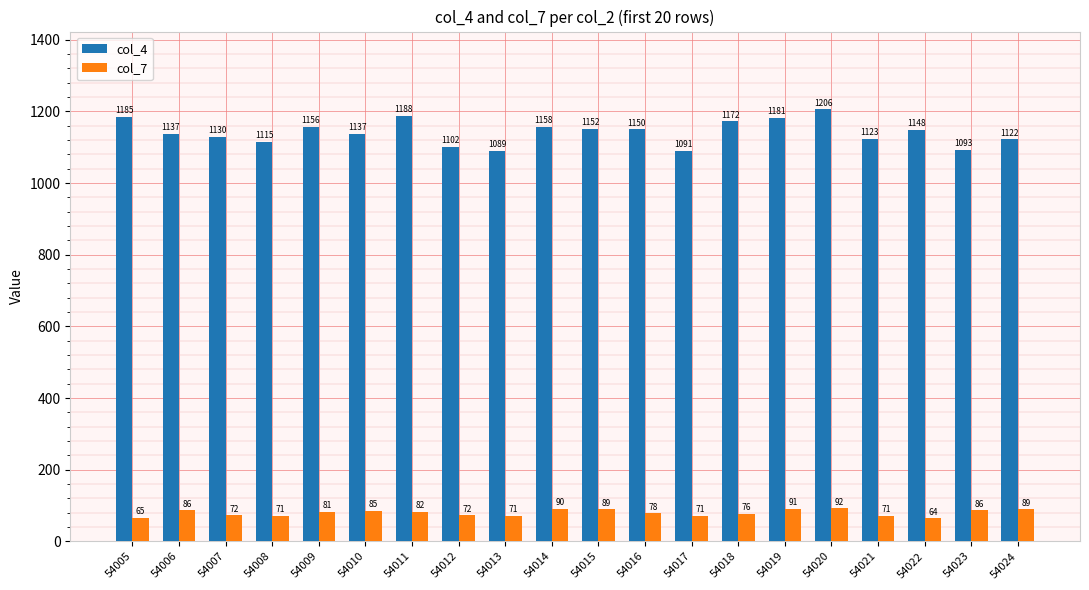

List the series in order of their peak value, lowest first.

col_7, col_4